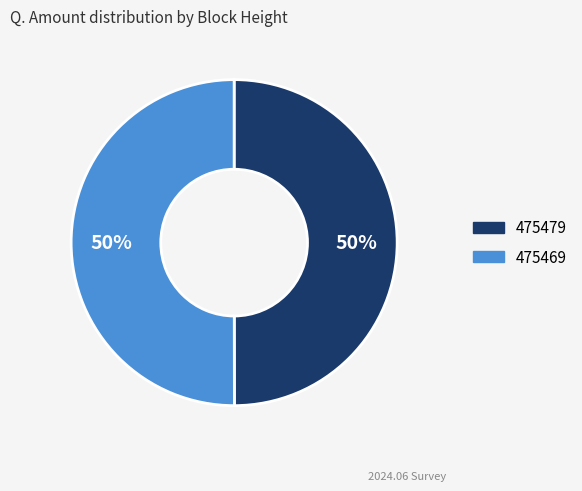

To the nearest percent, what percentage of the pie is 475469?

50%